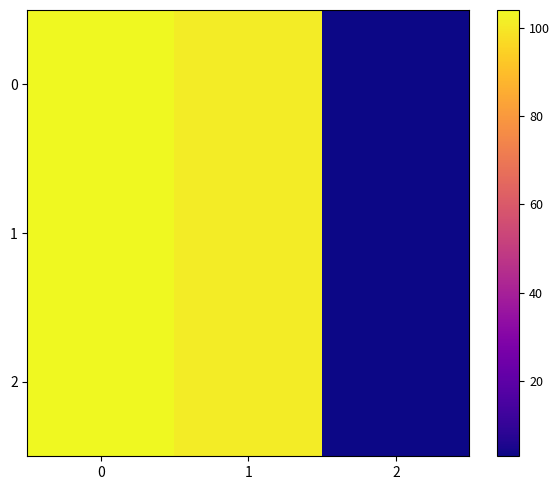

Which has a higher value, 1 or 2?

1